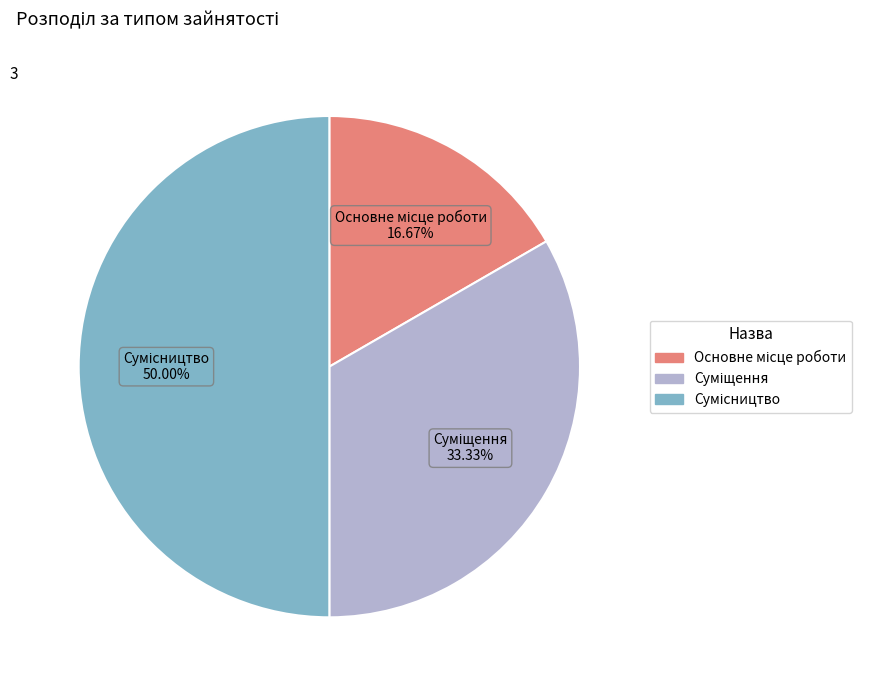

What is the change in value from Суміщення to Сумісництво?

+1